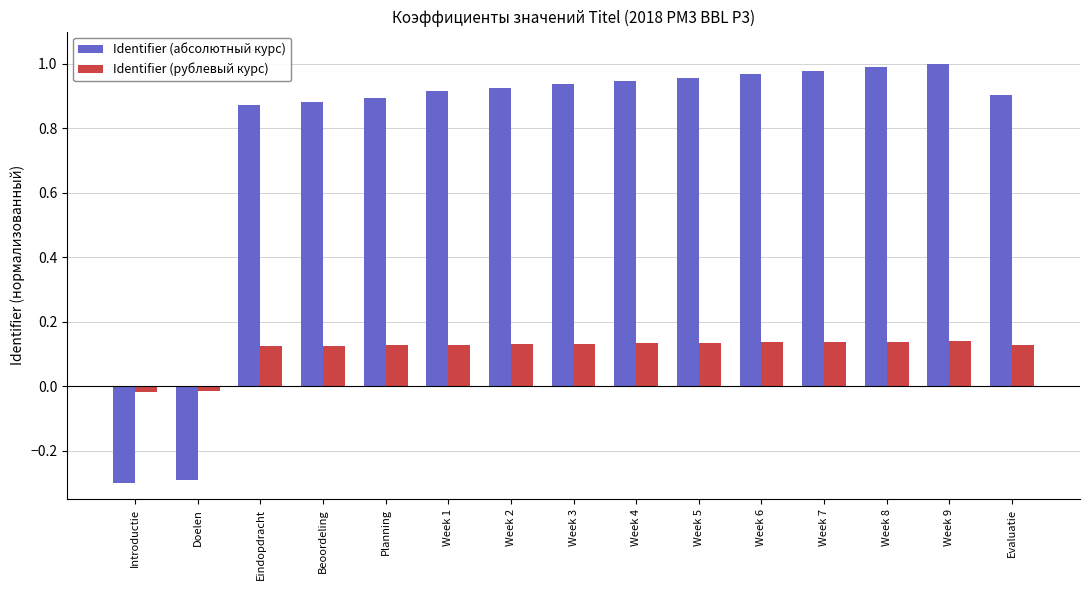

At which label does Identifier (рублевый курс) first exceed 0?

Eindopdracht